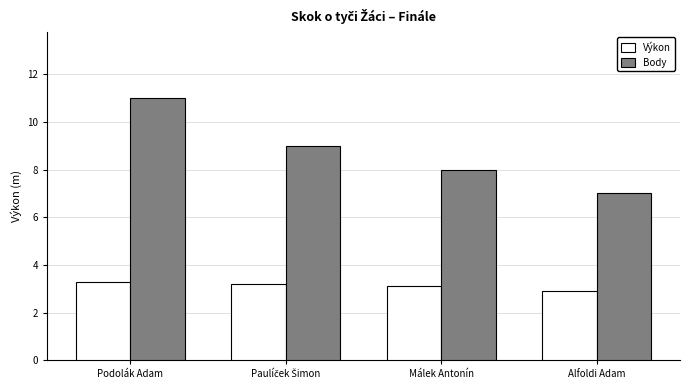

What is the difference between the highest and lowest values at Podolák Adam?

7.7